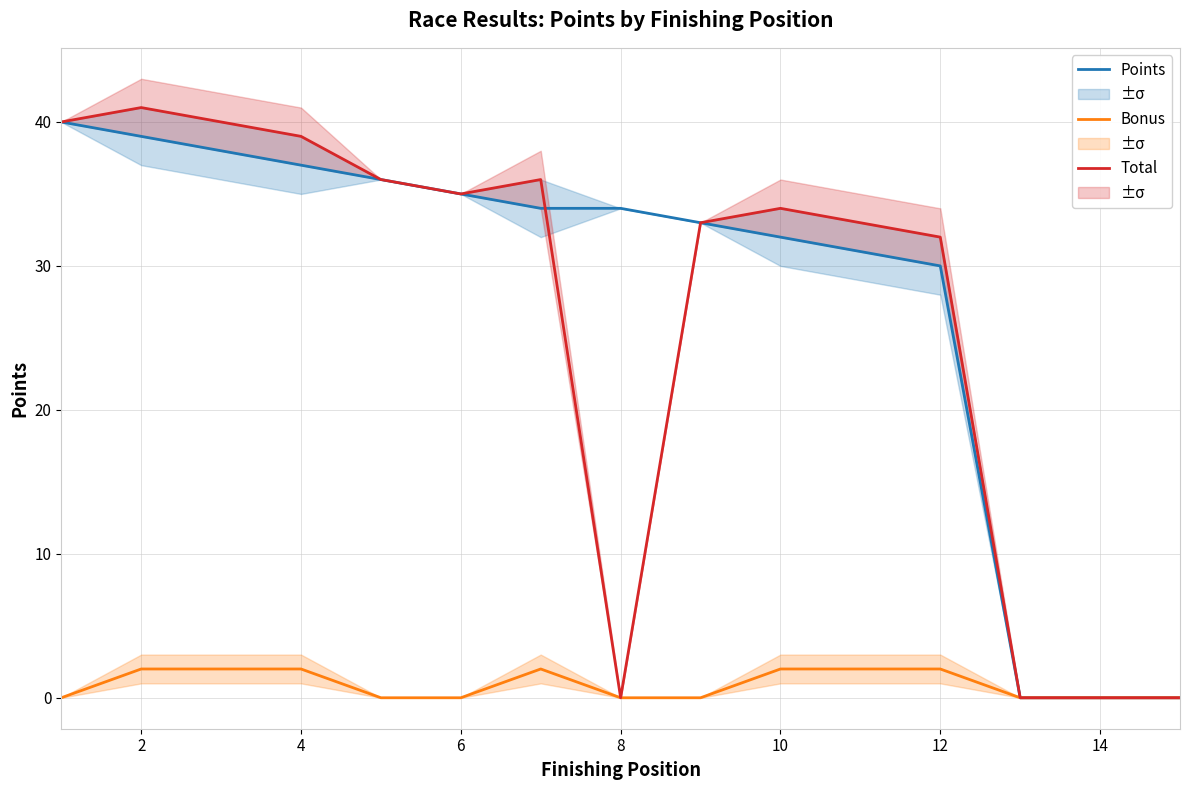

What is the difference between the second highest and second lowest values in the Points series?

39